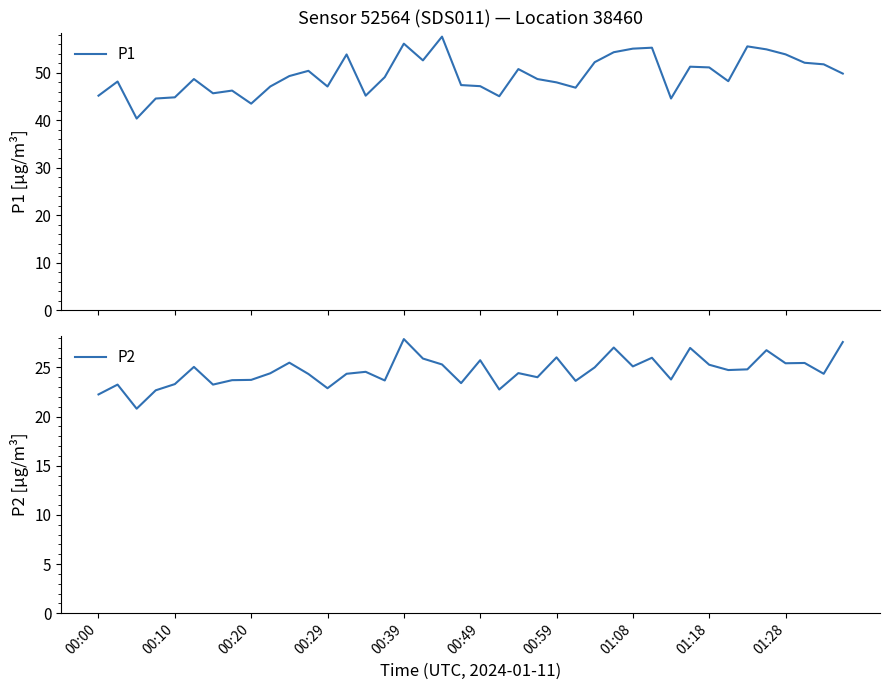

What is the maximum value for P1?

57.6